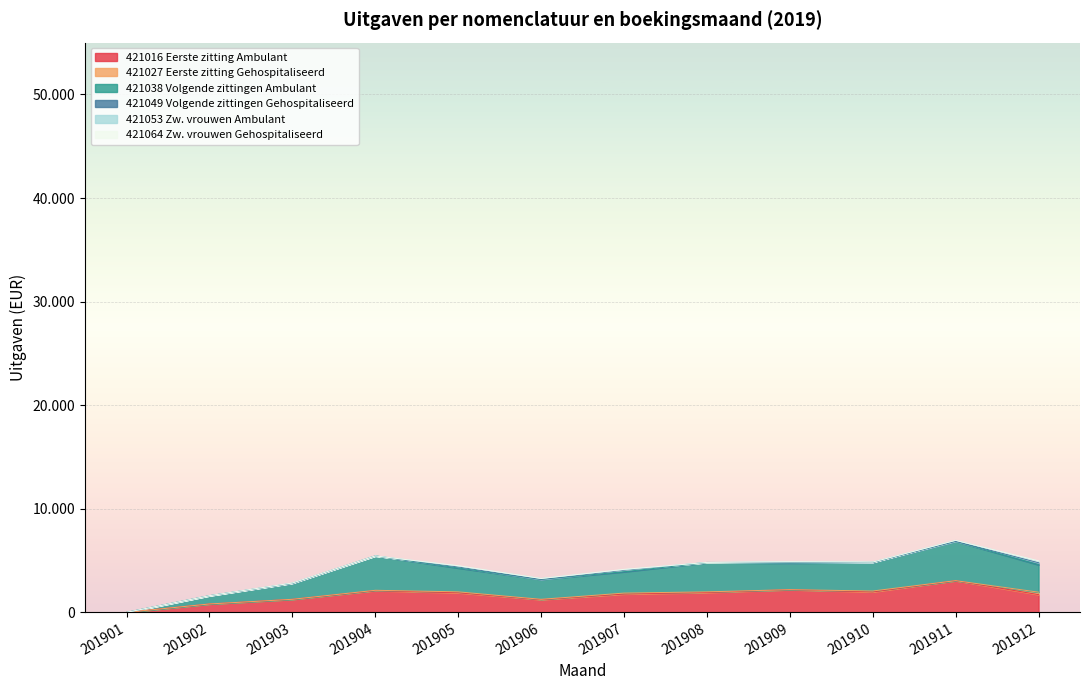

True or false: 421016 Eerste zitting Ambulant and 421049 Volgende zittingen Gehospitaliseerd intersect in this chart.

False